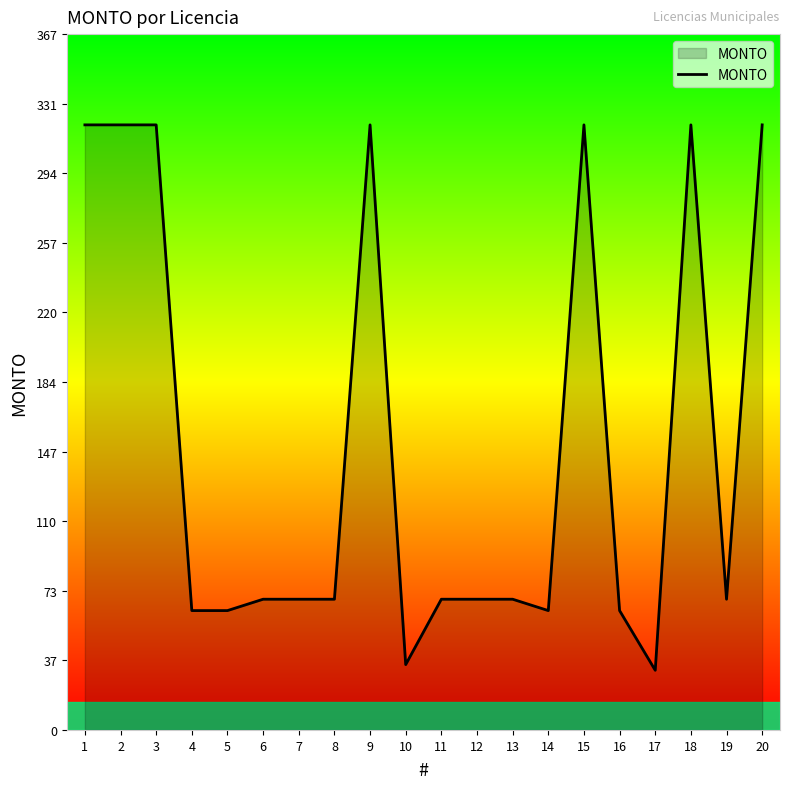

How many lines are shown in the chart?

1